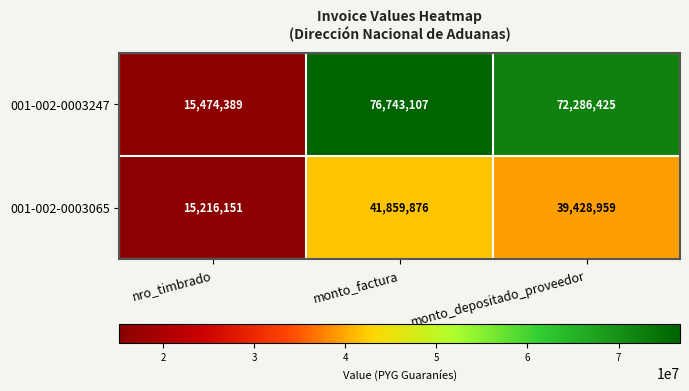

At how many categories does at least one series exceed 66058876?

2